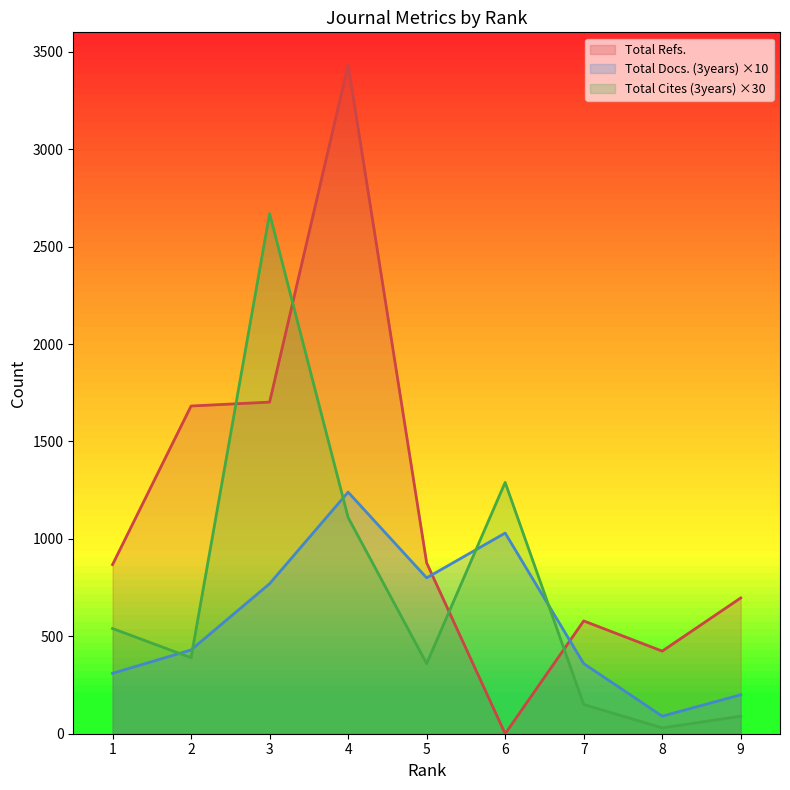

Which series changed the most between 1 and 2?

Total Refs.